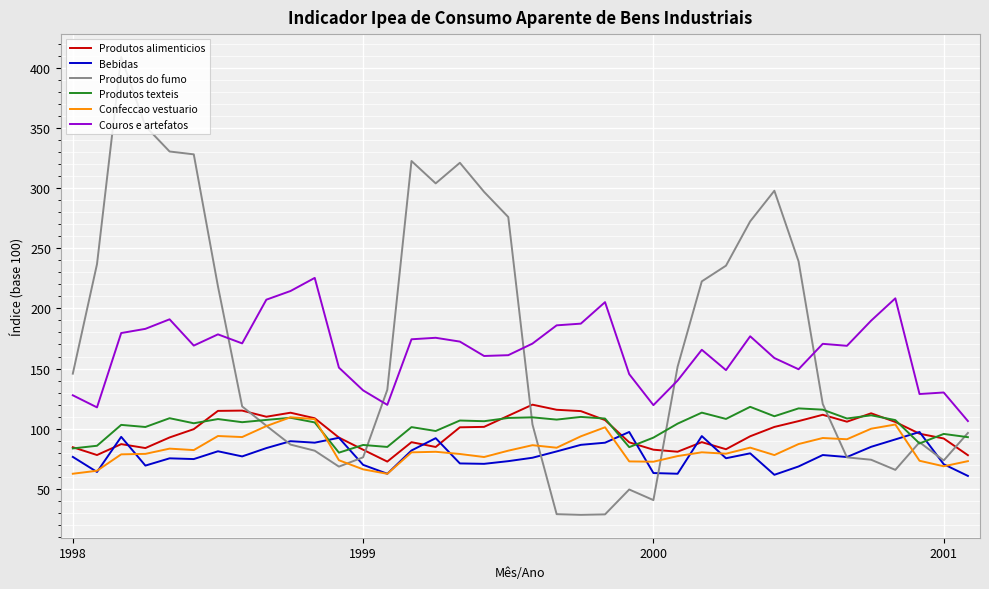

True or false: Produtos texteis and Bebidas cross at least once.

True